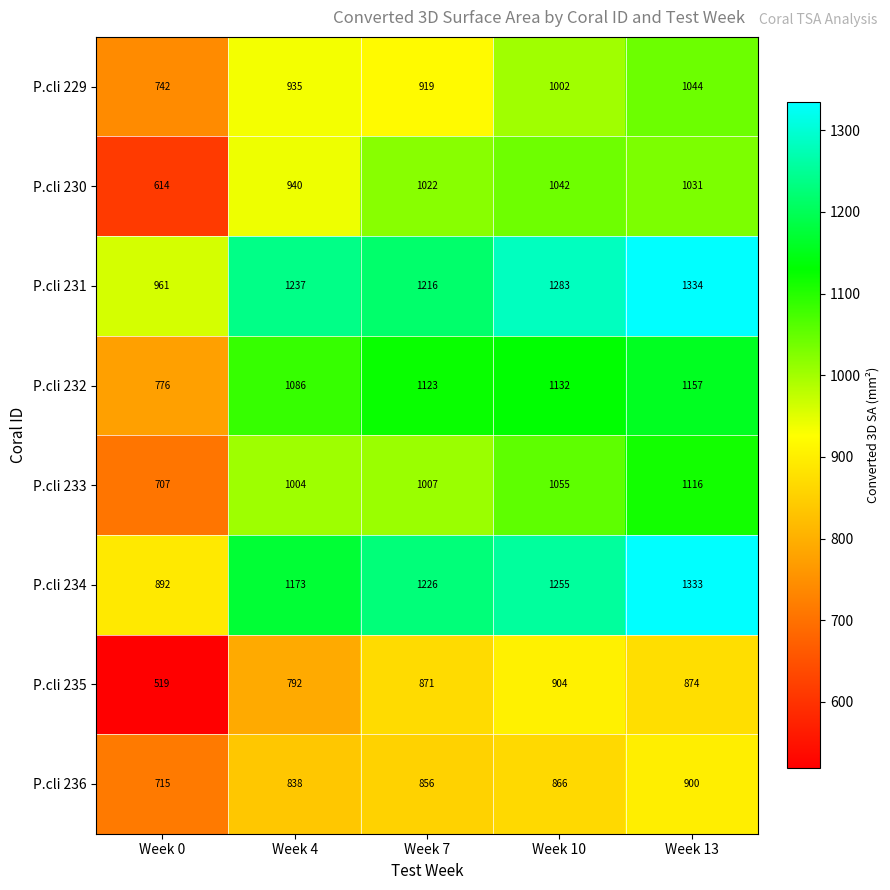

Where is P.cli 236 nearest to the value 807?

Week 4